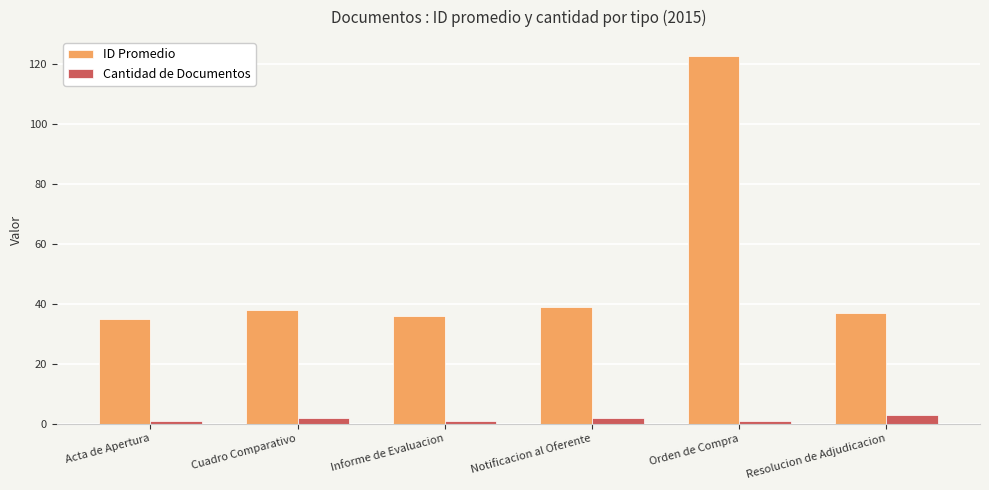

Which category has the highest value across all series?

Orden de Compra